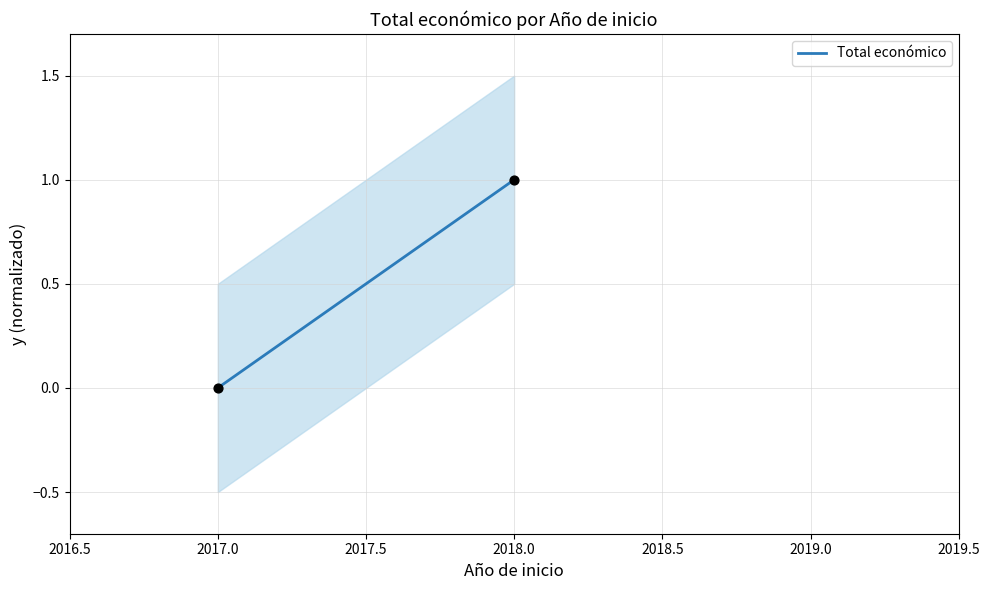

What is the average X value?

2018